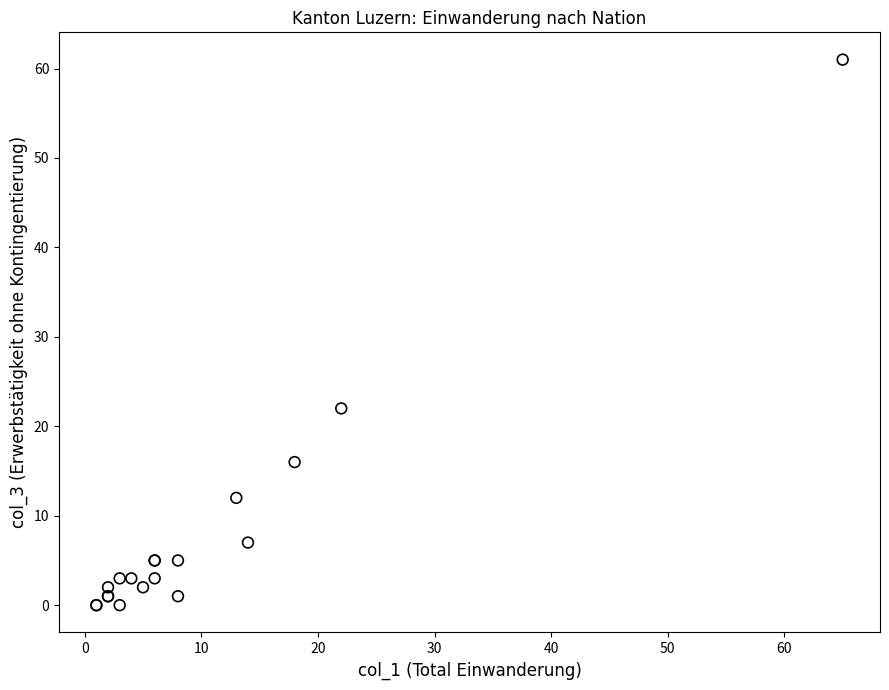

What Y value in the scatter plot is closest to 30?

22